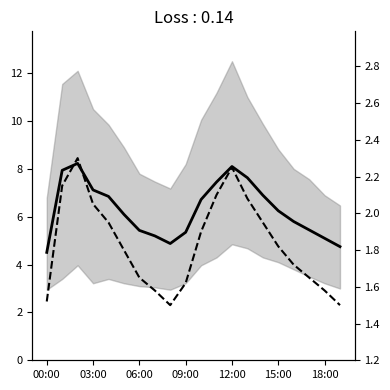

The value of P2 at 8 is 2.4. True or false?

False